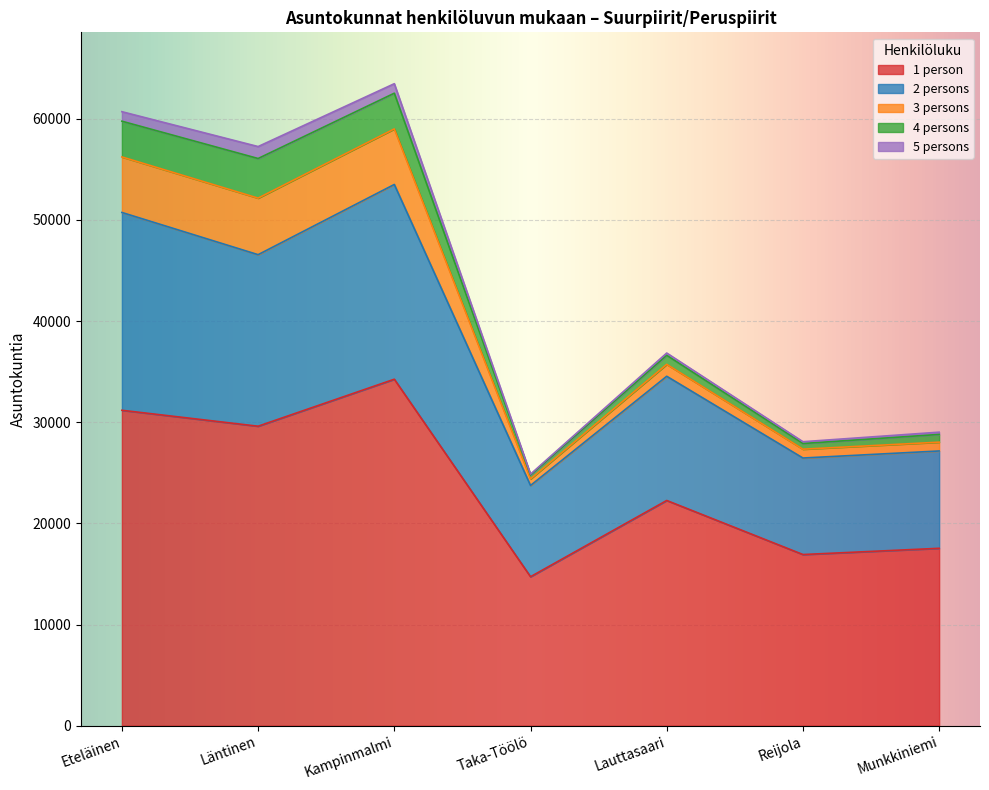

The value of 1 person at Lauttasaari is 22265. True or false?

True